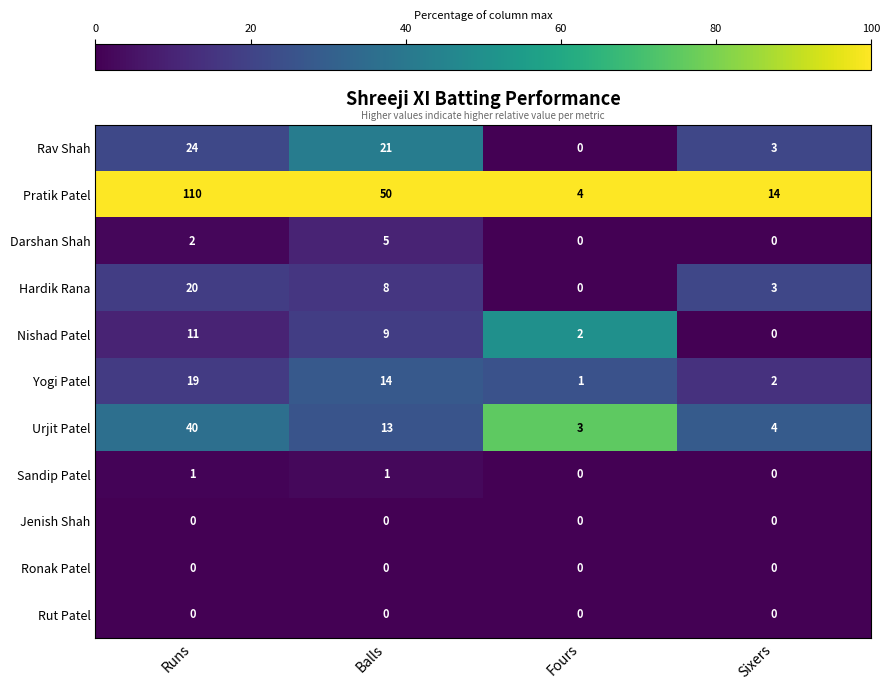

What is the spread (max minus min) of values at Balls?

50